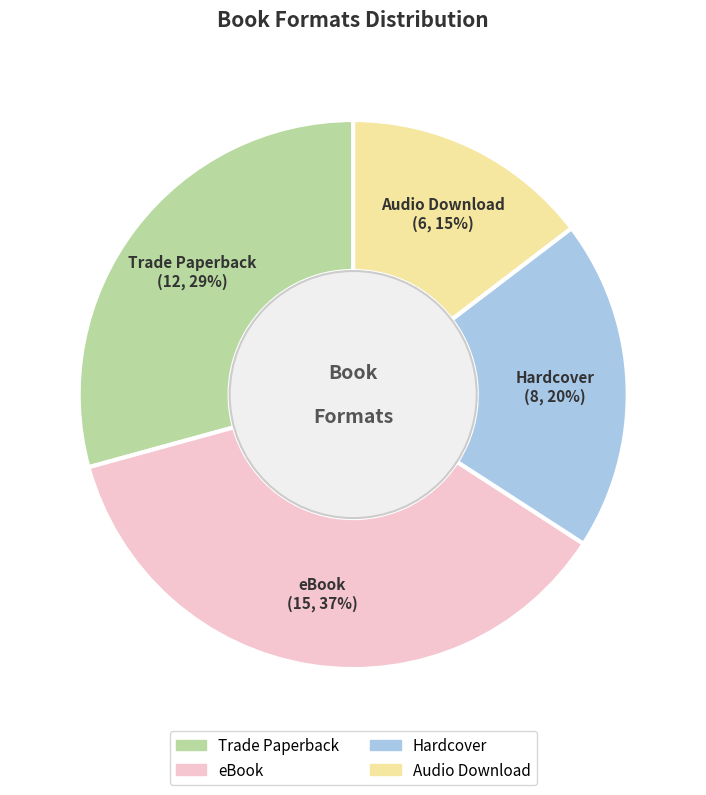

The Trade Paperback slice represents 29% of the pie. True or false?

True